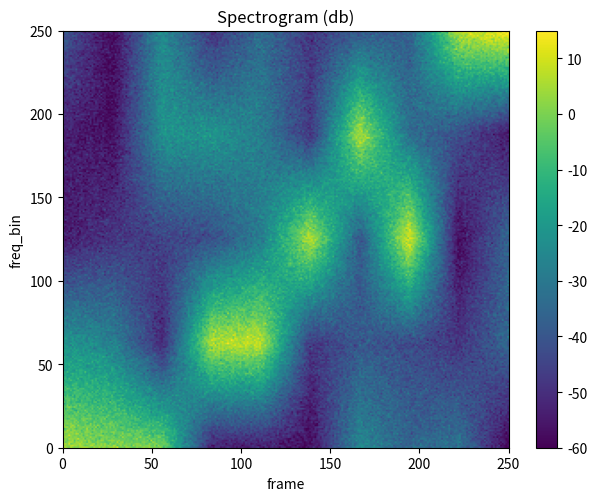

The Crooks_1790 series shows 152 at pid_17249. True or false?

False